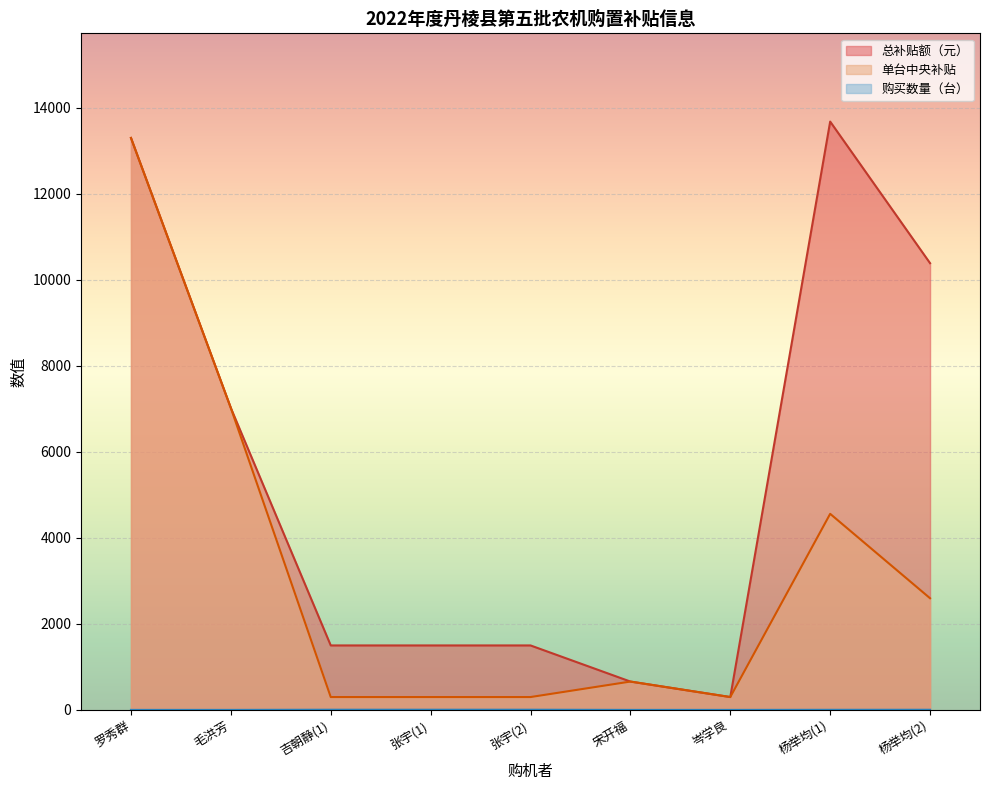

Is the value of 总补贴额（元） at 吉朝静(1) greater than the value of 购买数量（台） at 吉朝静(1)?

Yes